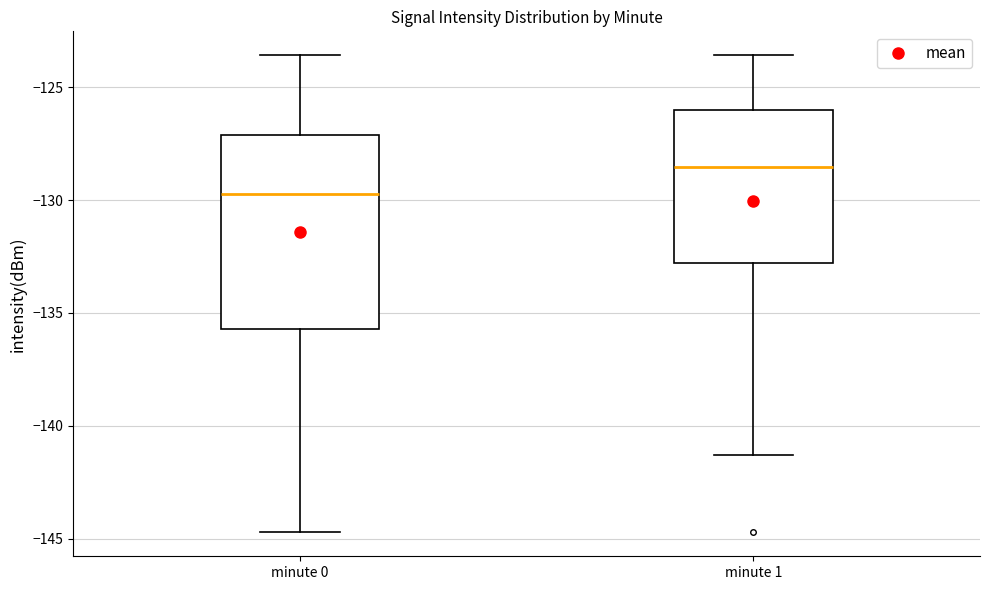

Which box's median line is the highest?

minute 1